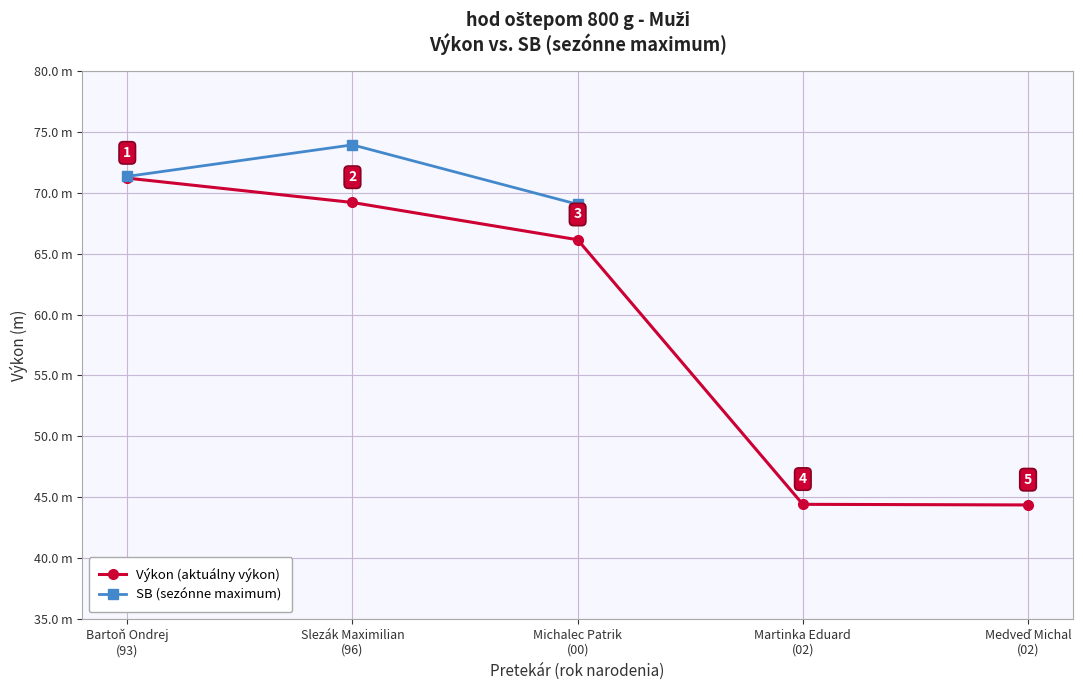

What is the sum of the Výkon (aktuálny výkon) values at Michalec Patrik
(00) and Bartoň Ondrej
(93)?

137.3